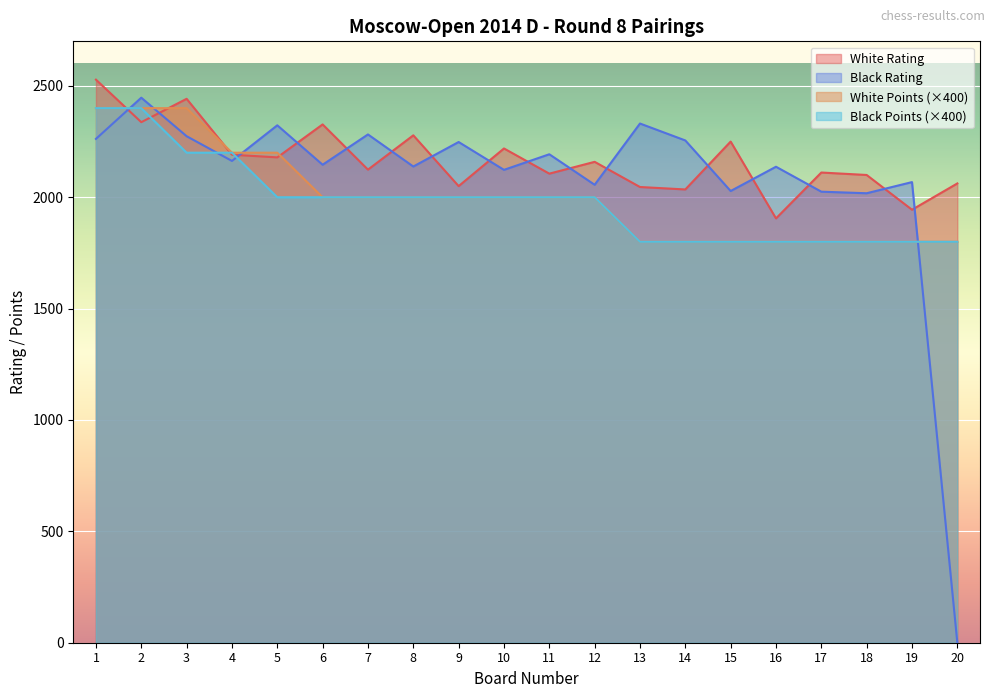

Which series ends up on top after the final intersection of White Rating and Black Points?

White Rating